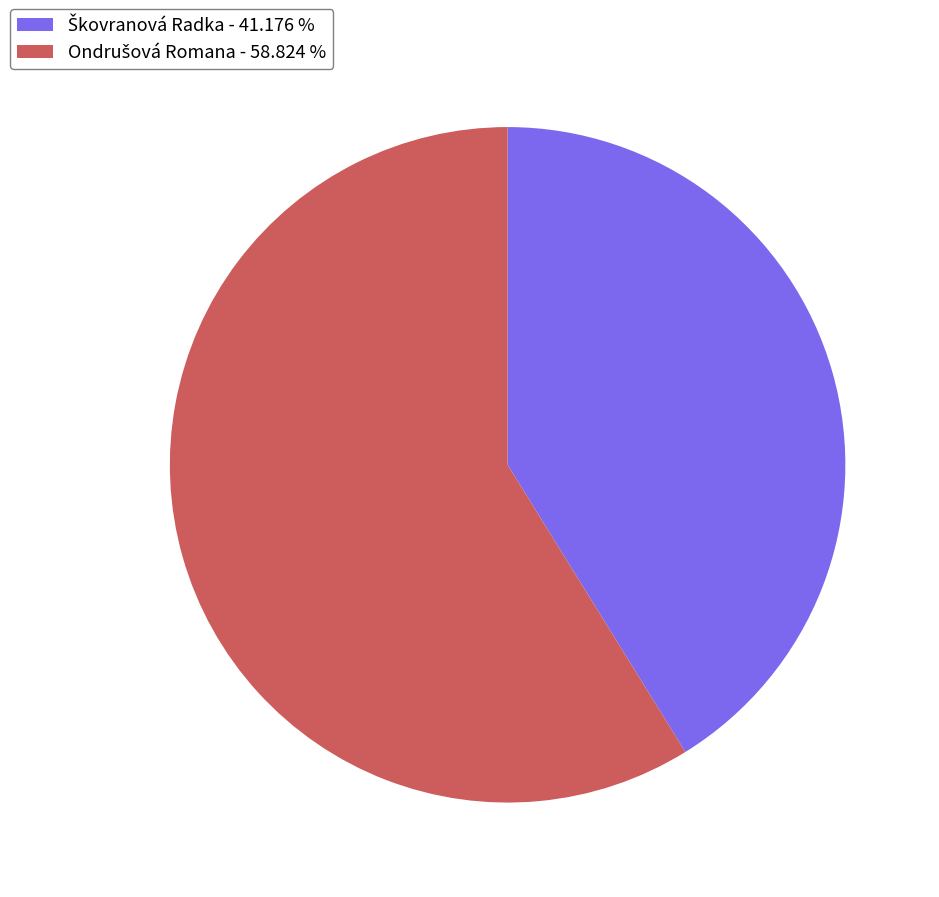

Does any single category account for the majority?

Yes